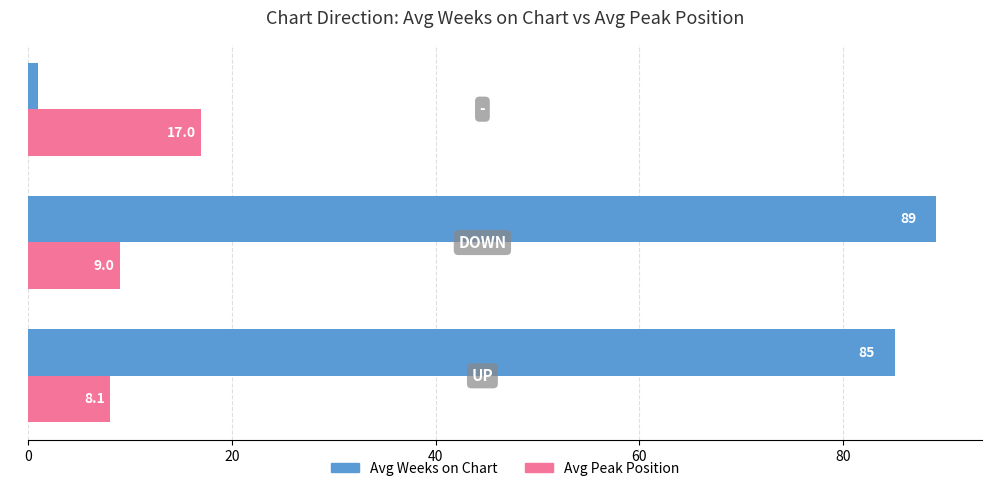

Which series has the largest total across all categories?

Avg Weeks on Chart